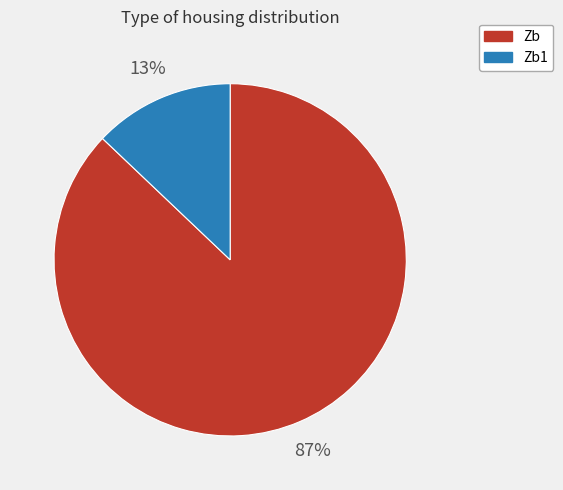

The Zb slice represents 87% of the pie. True or false?

True